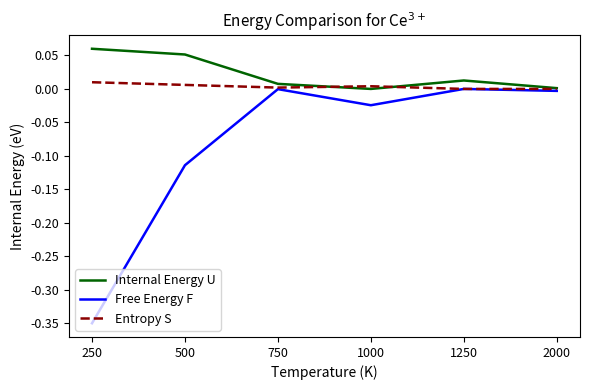

Between 500 and 2000, which series saw the biggest shift?

Free Energy F